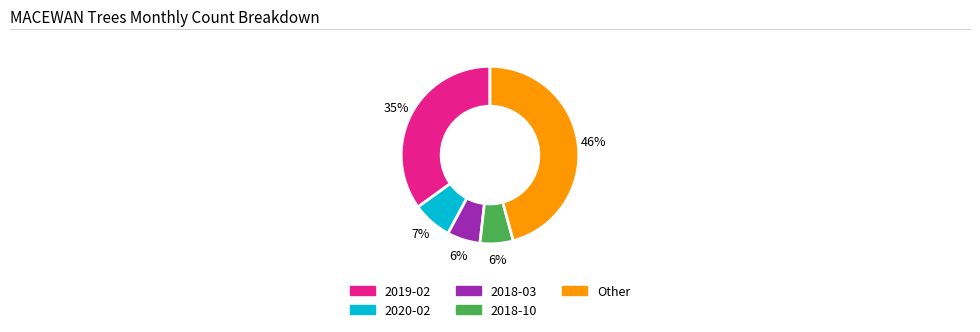

Is there any slice that represents more than half of the pie?

No